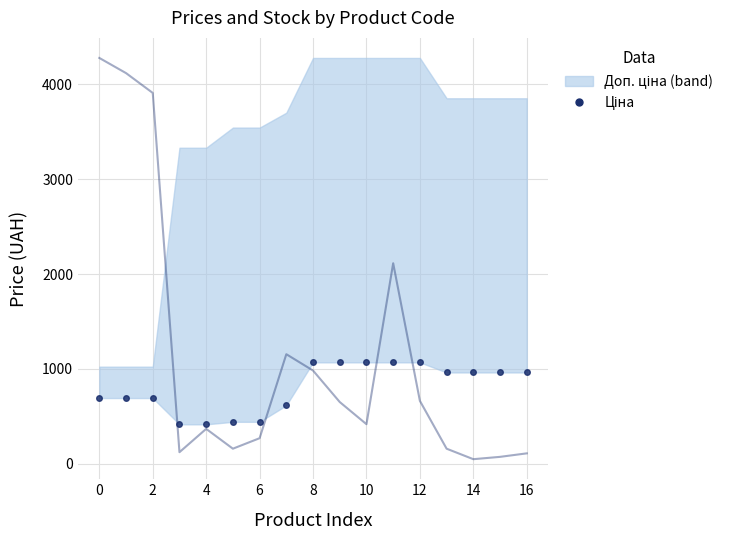

Reading right to left, what are all the values shown in this chart?

Ціна: 963.5	963.5	963.5	963.5	1069.8	1069.8	1069.8	1069.8	1069.8	617.0	443.1	443.1	416.6	416.6	693.7	693.7	693.7
Залишок (scaled): 110.7	73.8	49.2	159.9	664.0	2114.9	418.1	651.7	983.7	1155.8	270.5	159.9	368.9	123.0	3910.2	4119.2	4279.1